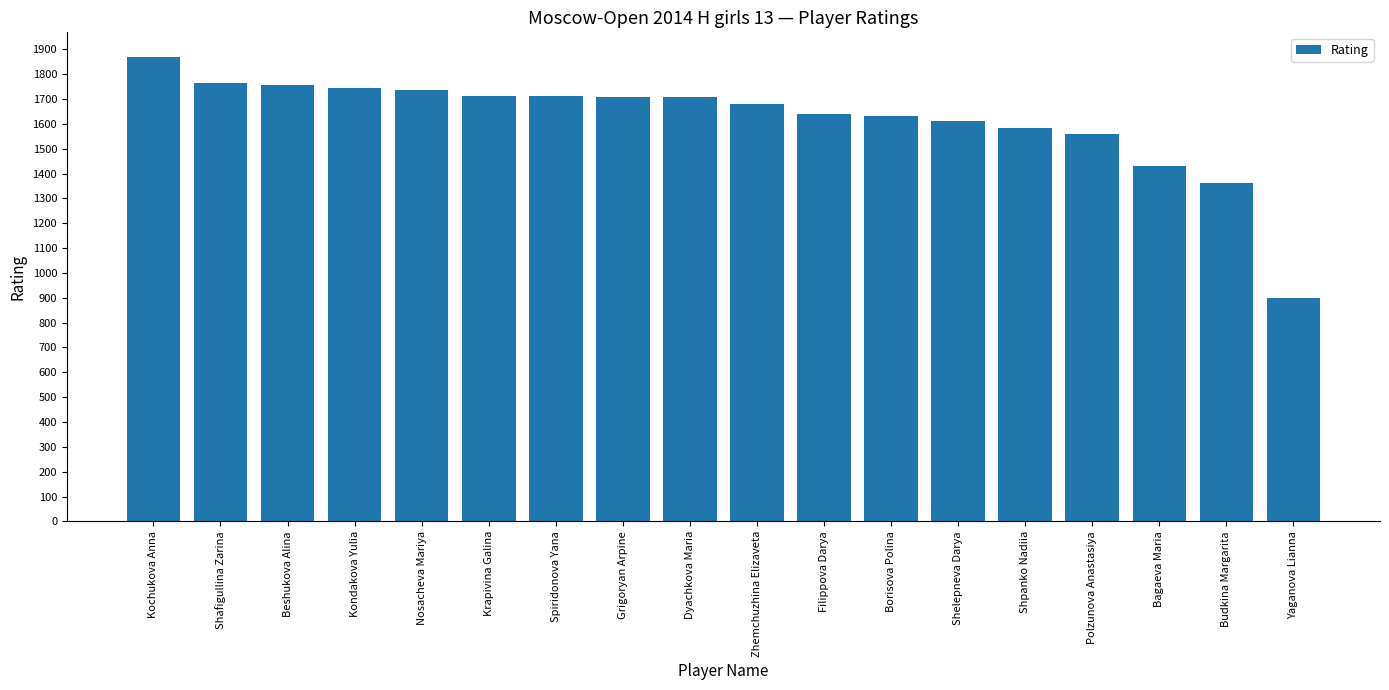

What is the difference between the maximum and minimum values?

969